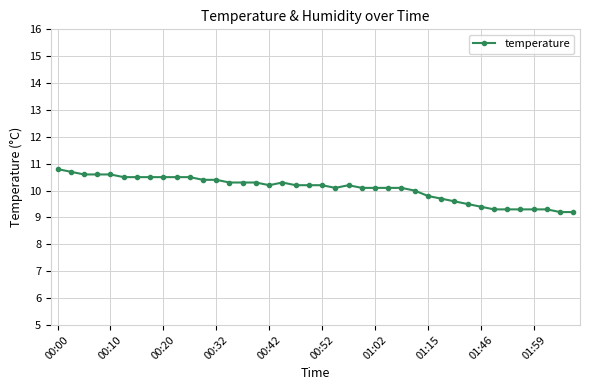

True or false: there are more than 1 points higher than both neighbors.

True